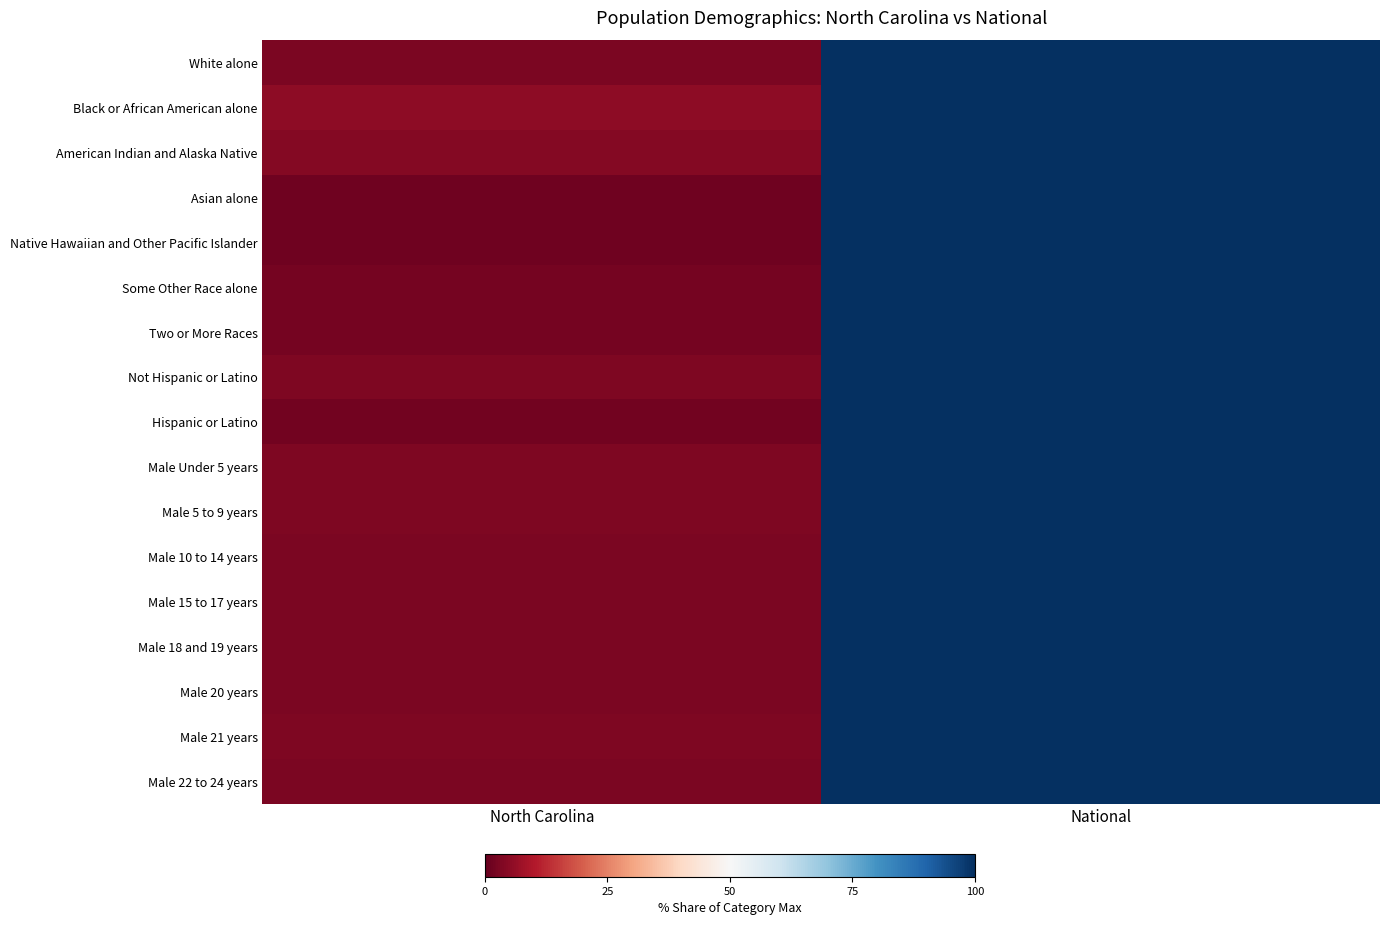

At which category is the sum across all series the highest?

National